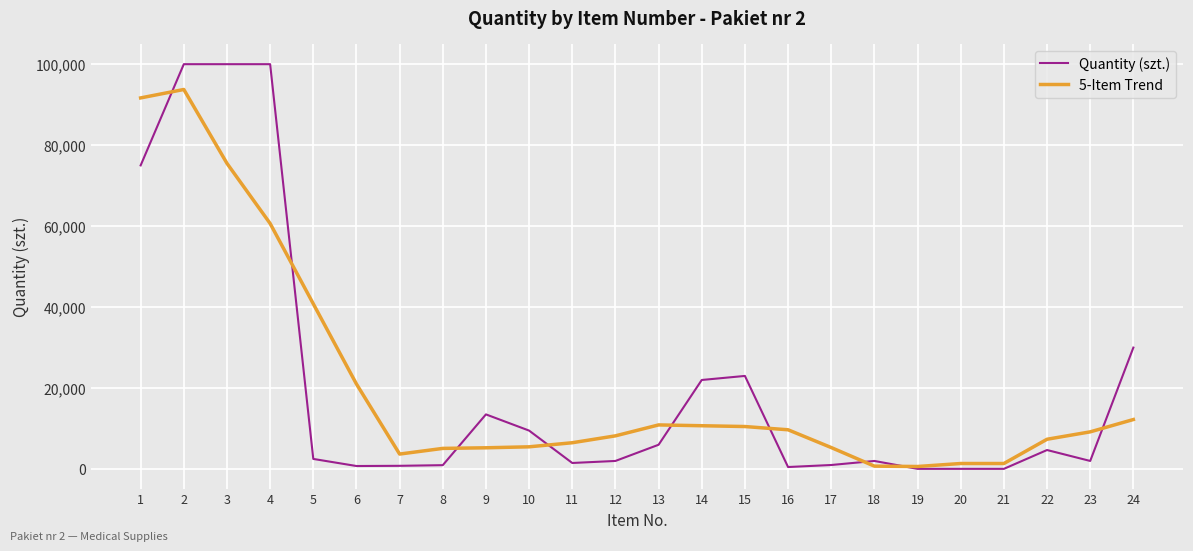

How many intersections are there between Quantity (szt.) and 5-Item Trend?

9